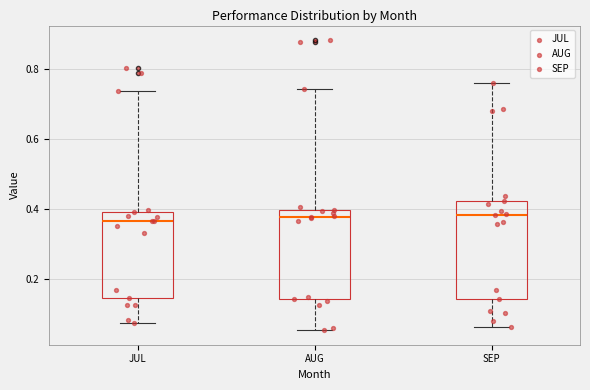

Which box is the tallest, from its lower edge to its upper edge?

SEP